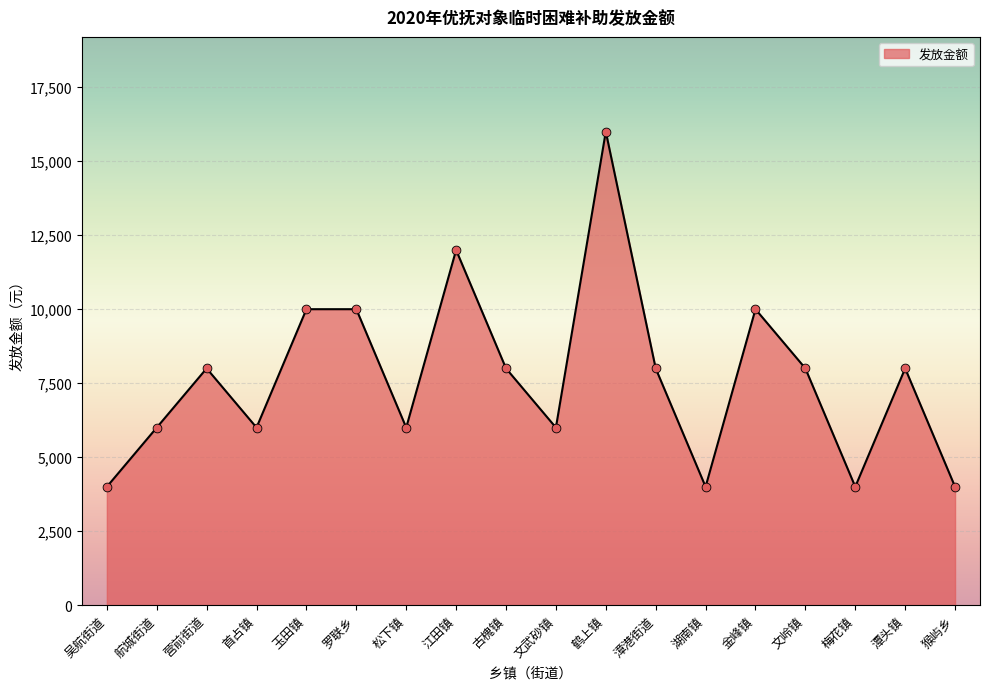

Between 金峰镇 and 吴航街道, which is larger?

金峰镇